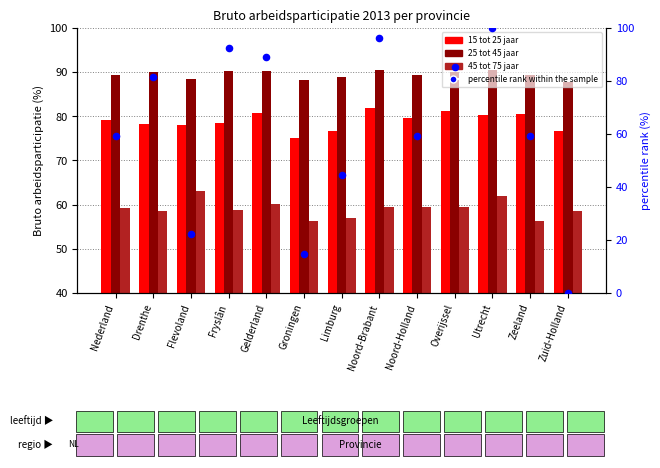

At which category is the sum across all series the highest?

Utrecht